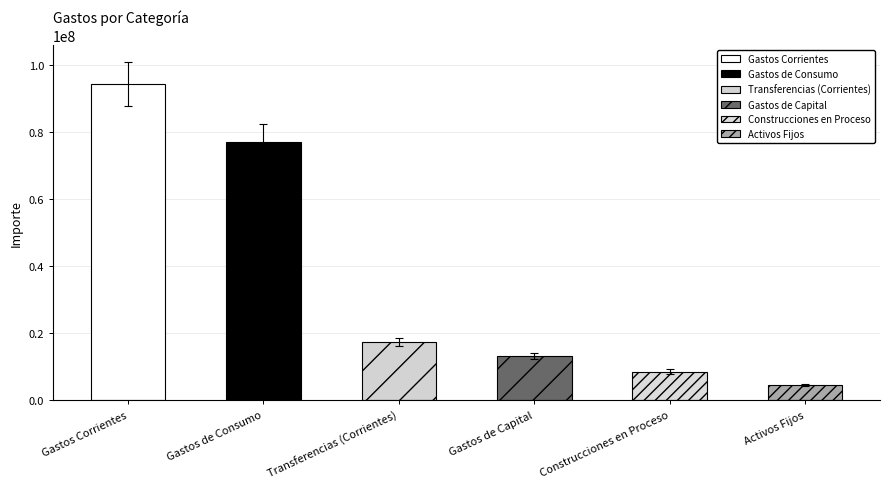

Which label corresponds to the smallest value in the chart?

Activos Fijos